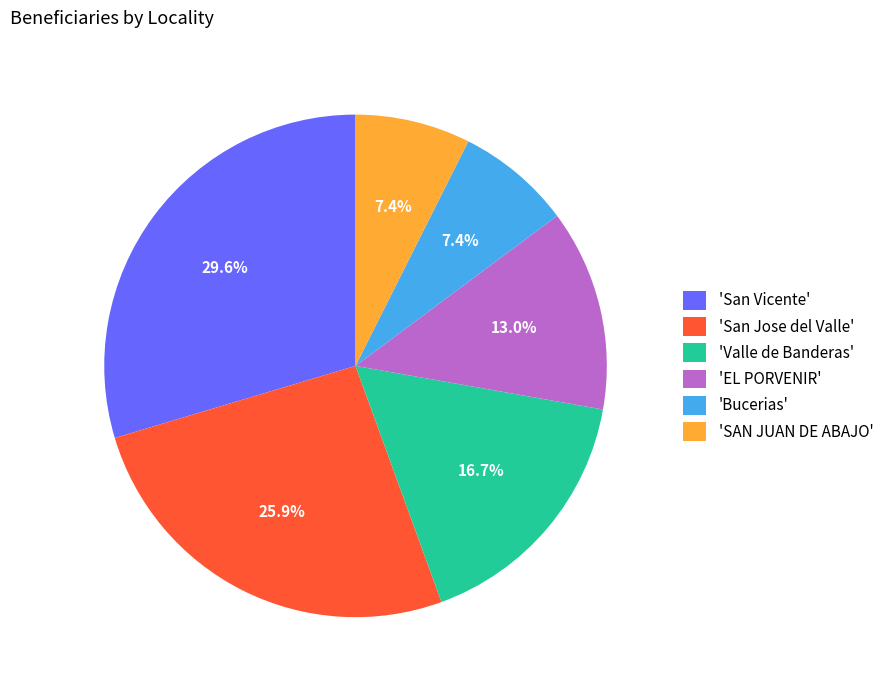

Does any single category account for the majority?

No